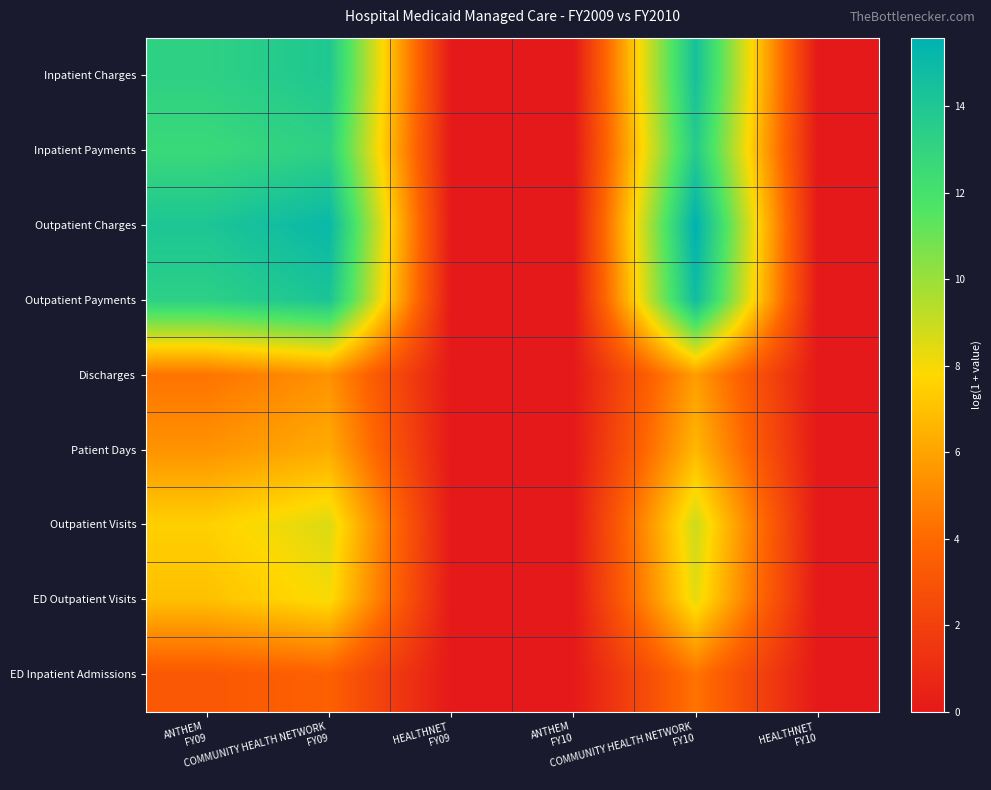

Reading left to right, what are all the values shown in this chart?

Inpatient Charges: ANTHEM
FY09=13.2	COMMUNITY HEALTH NETWORK
FY09=14.0	HEALTHNET
FY09=0.0	ANTHEM
FY10=0.0	COMMUNITY HEALTH NETWORK
FY10=14.4	HEALTHNET
FY10=0.0
Inpatient Payments: ANTHEM
FY09=12.6	COMMUNITY HEALTH NETWORK
FY09=13.3	HEALTHNET
FY09=0.0	ANTHEM
FY10=0.0	COMMUNITY HEALTH NETWORK
FY10=13.7	HEALTHNET
FY10=0.0
Outpatient Charges: ANTHEM
FY09=14.1	COMMUNITY HEALTH NETWORK
FY09=15.1	HEALTHNET
FY09=0.0	ANTHEM
FY10=0.0	COMMUNITY HEALTH NETWORK
FY10=15.6	HEALTHNET
FY10=0.0
Outpatient Payments: ANTHEM
FY09=13.3	COMMUNITY HEALTH NETWORK
FY09=14.2	HEALTHNET
FY09=0.0	ANTHEM
FY10=0.0	COMMUNITY HEALTH NETWORK
FY10=14.7	HEALTHNET
FY10=0.0
Discharges: ANTHEM
FY09=4.4	COMMUNITY HEALTH NETWORK
FY09=5.4	HEALTHNET
FY09=0.0	ANTHEM
FY10=0.0	COMMUNITY HEALTH NETWORK
FY10=5.8	HEALTHNET
FY10=0.0
Patient Days: ANTHEM
FY09=5.4	COMMUNITY HEALTH NETWORK
FY09=6.3	HEALTHNET
FY09=0.0	ANTHEM
FY10=0.0	COMMUNITY HEALTH NETWORK
FY10=6.7	HEALTHNET
FY10=0.0
Outpatient Visits: ANTHEM
FY09=7.5	COMMUNITY HEALTH NETWORK
FY09=8.6	HEALTHNET
FY09=0.0	ANTHEM
FY10=0.0	COMMUNITY HEALTH NETWORK
FY10=8.9	HEALTHNET
FY10=0.0
ED Outpatient Visits: ANTHEM
FY09=7.0	COMMUNITY HEALTH NETWORK
FY09=8.0	HEALTHNET
FY09=0.0	ANTHEM
FY10=0.0	COMMUNITY HEALTH NETWORK
FY10=8.3	HEALTHNET
FY10=0.0
ED Inpatient Admissions: ANTHEM
FY09=3.2	COMMUNITY HEALTH NETWORK
FY09=3.6	HEALTHNET
FY09=0.0	ANTHEM
FY10=0.0	COMMUNITY HEALTH NETWORK
FY10=4.4	HEALTHNET
FY10=0.0